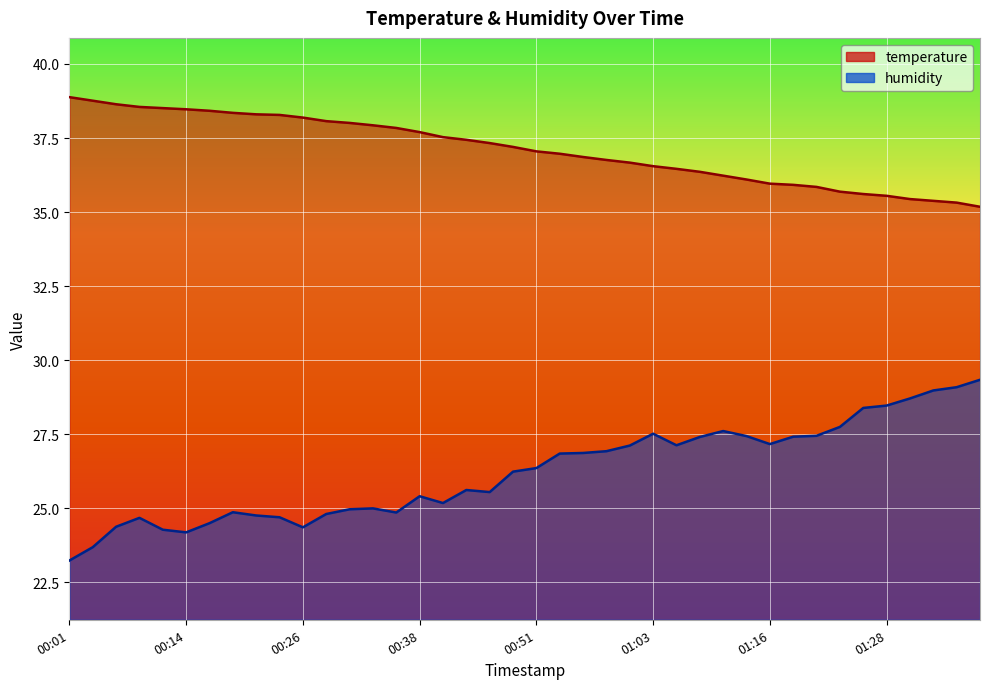

In humidity, how many points are higher than both neighbors (excluding endpoints)?

7